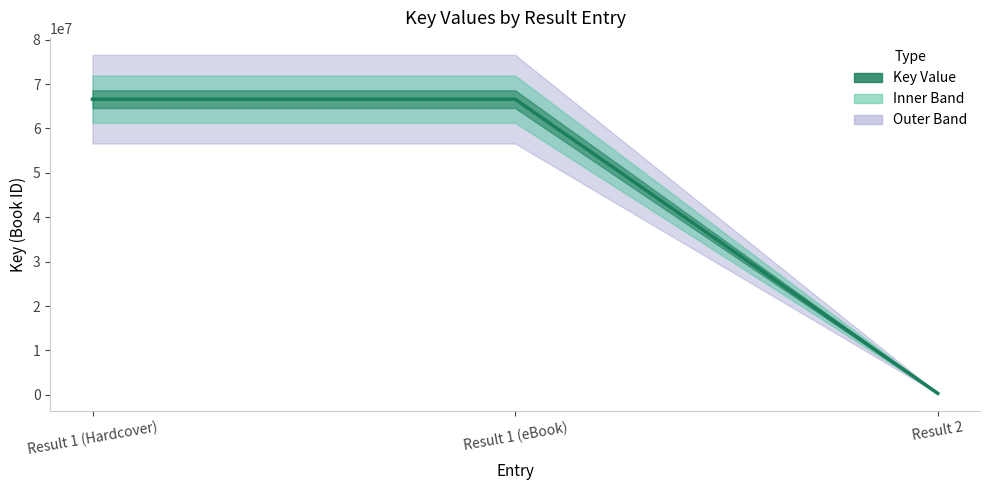

What is the sum of the values at Result 2 and Result 1 (Hardcover)?

66927384